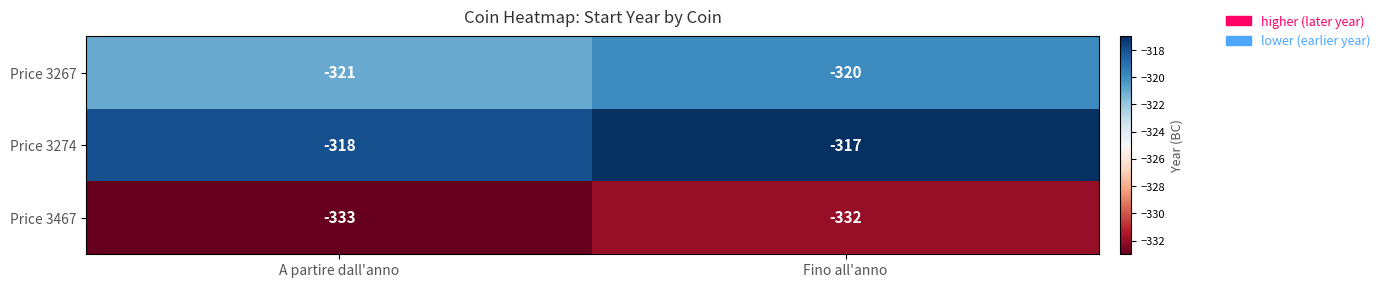

What is the sum of the Price 3467 values at Fino all'anno and A partire dall'anno?

-665